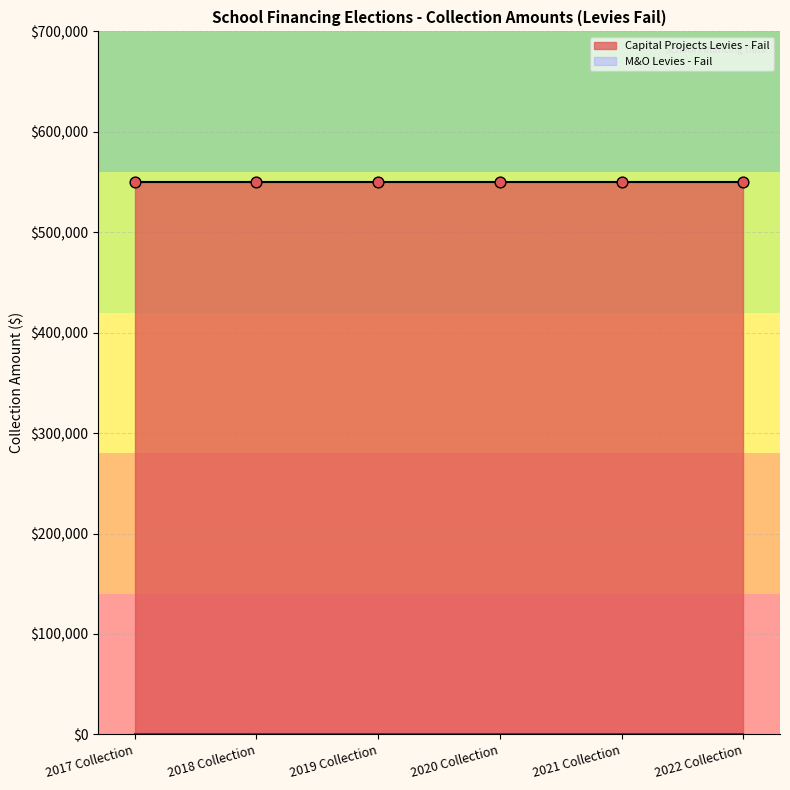

Which series has the largest total across all categories?

Capital Projects Levies - Levies Fail